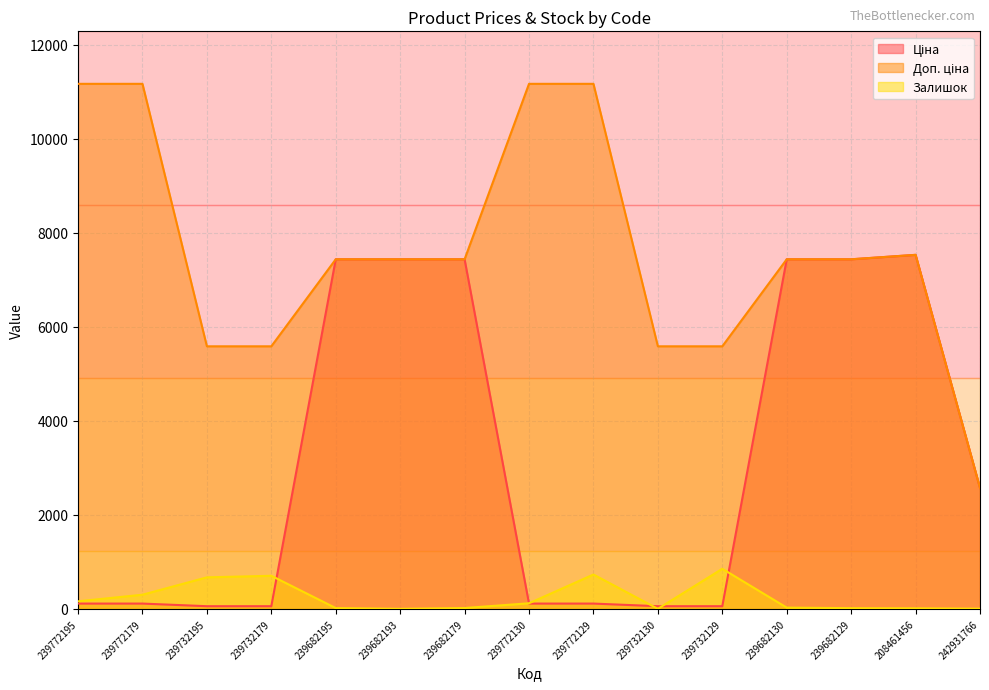

What is the spread (max minus min) of values at 239732195?

5529.1